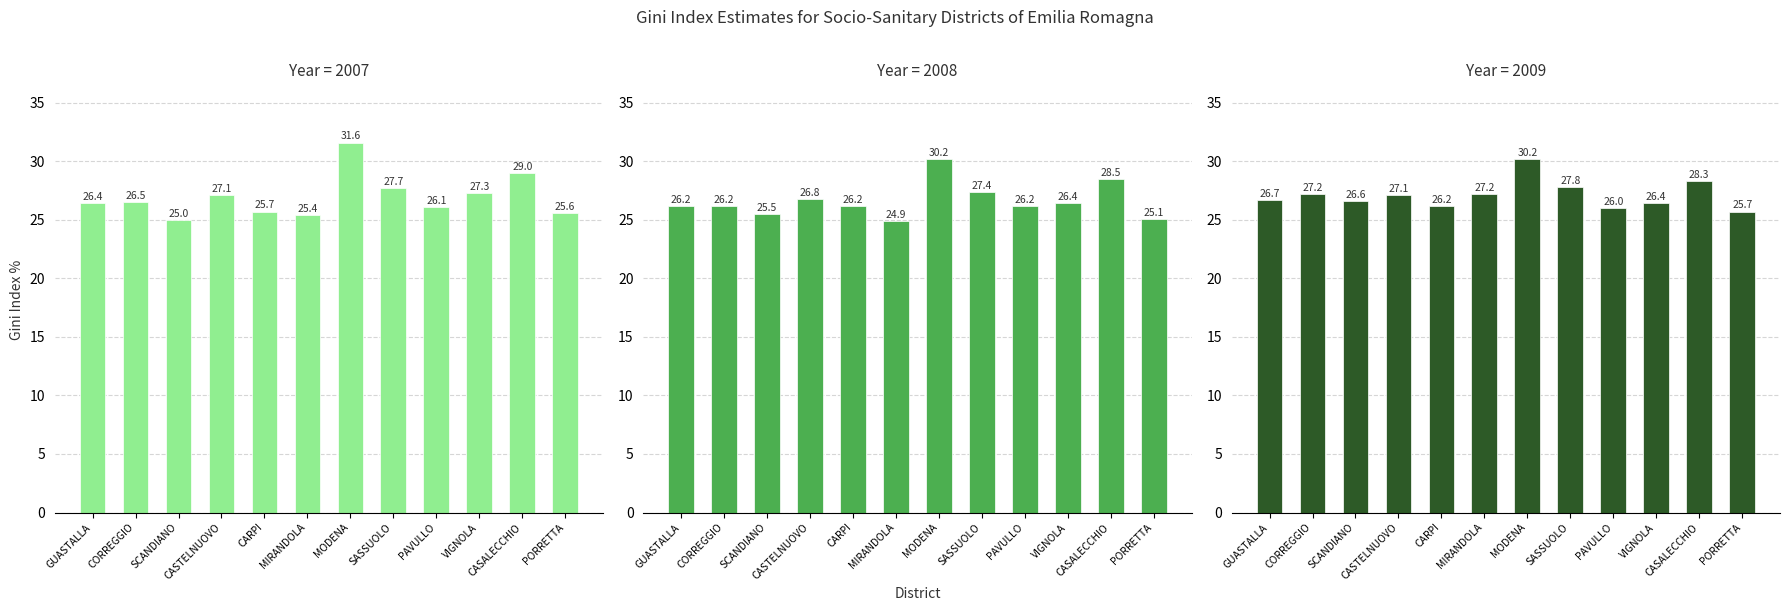

Rank the series by their maximum value, from lowest to highest.

2008, 2009, 2007